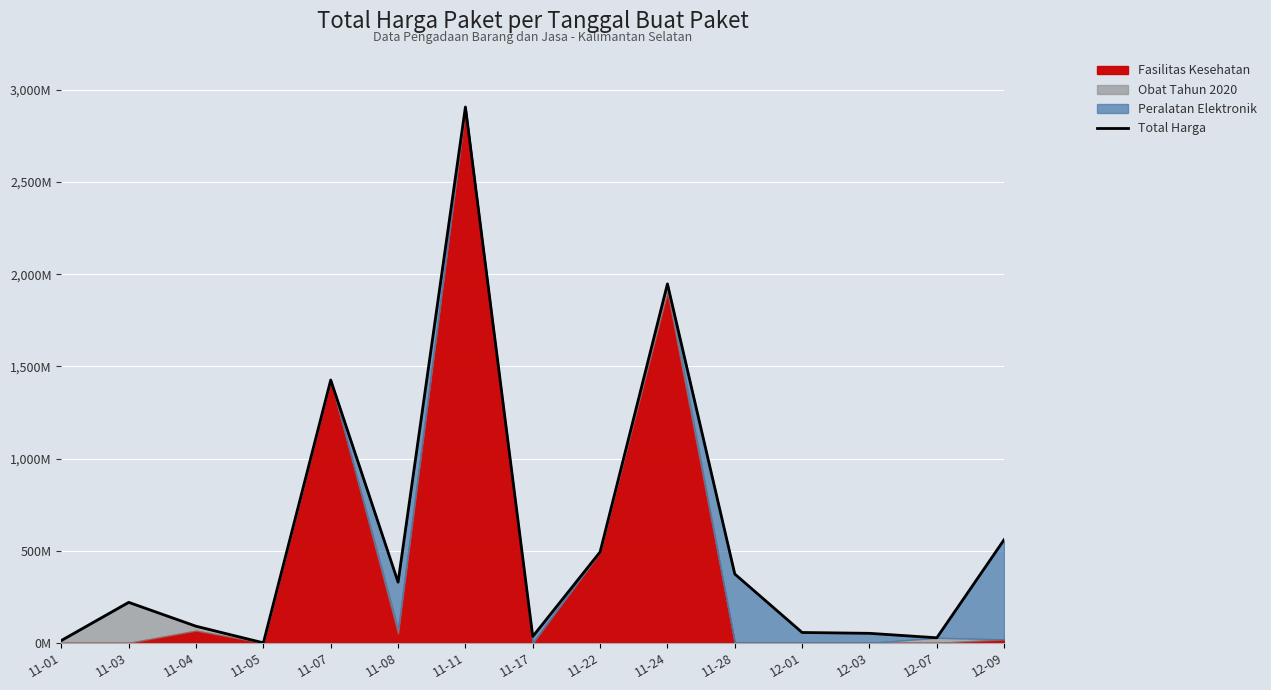

What position from the left is 11-08?

6